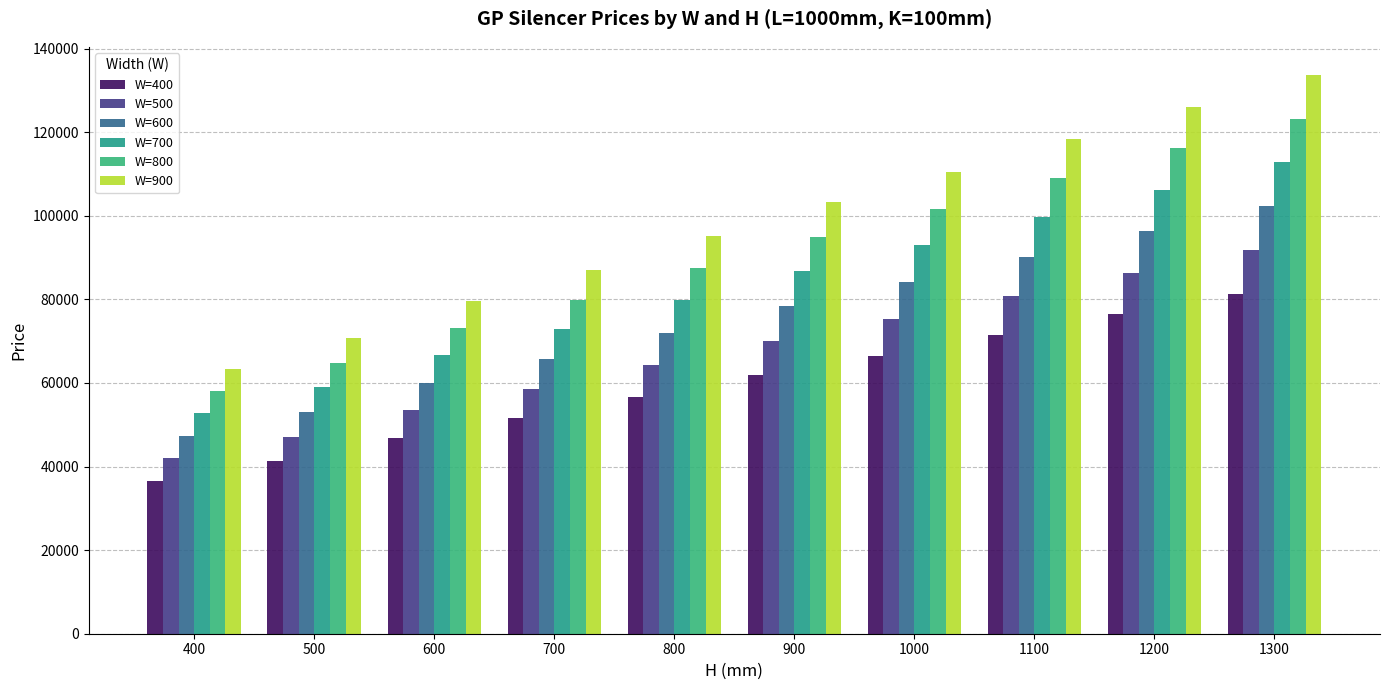

The value of W=900 at 1000 is 39440.9. True or false?

False